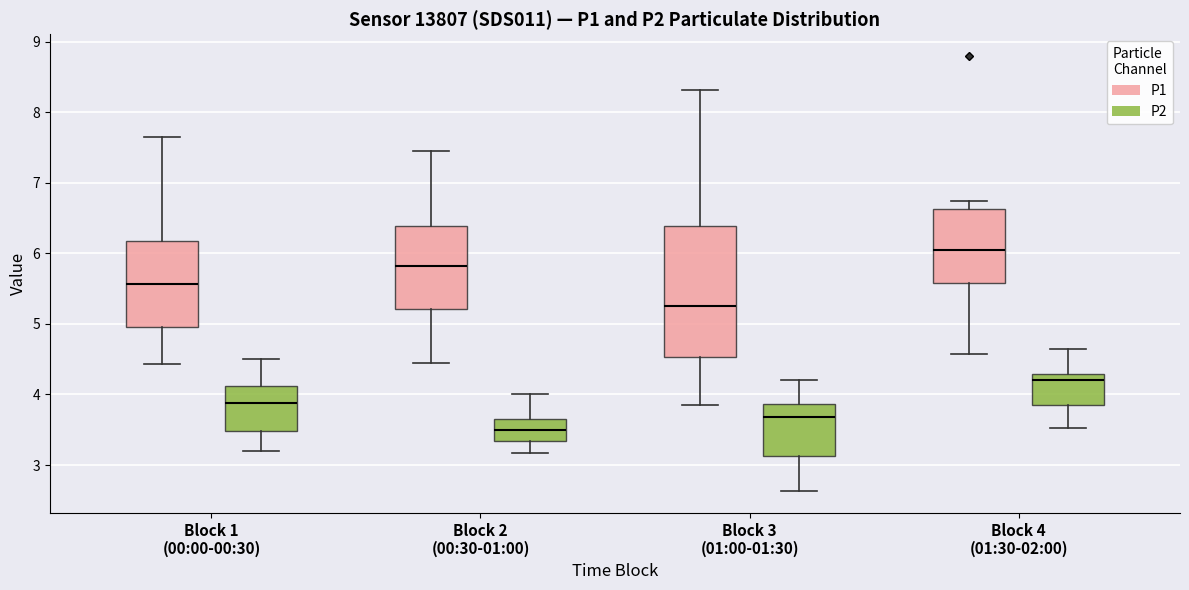

Where does the median line of the box for Block 3 (01:00-01:30) (P1) sit on the y-axis? The values are not printed on the chart, so give them approximately, as read against the axis.

5.3